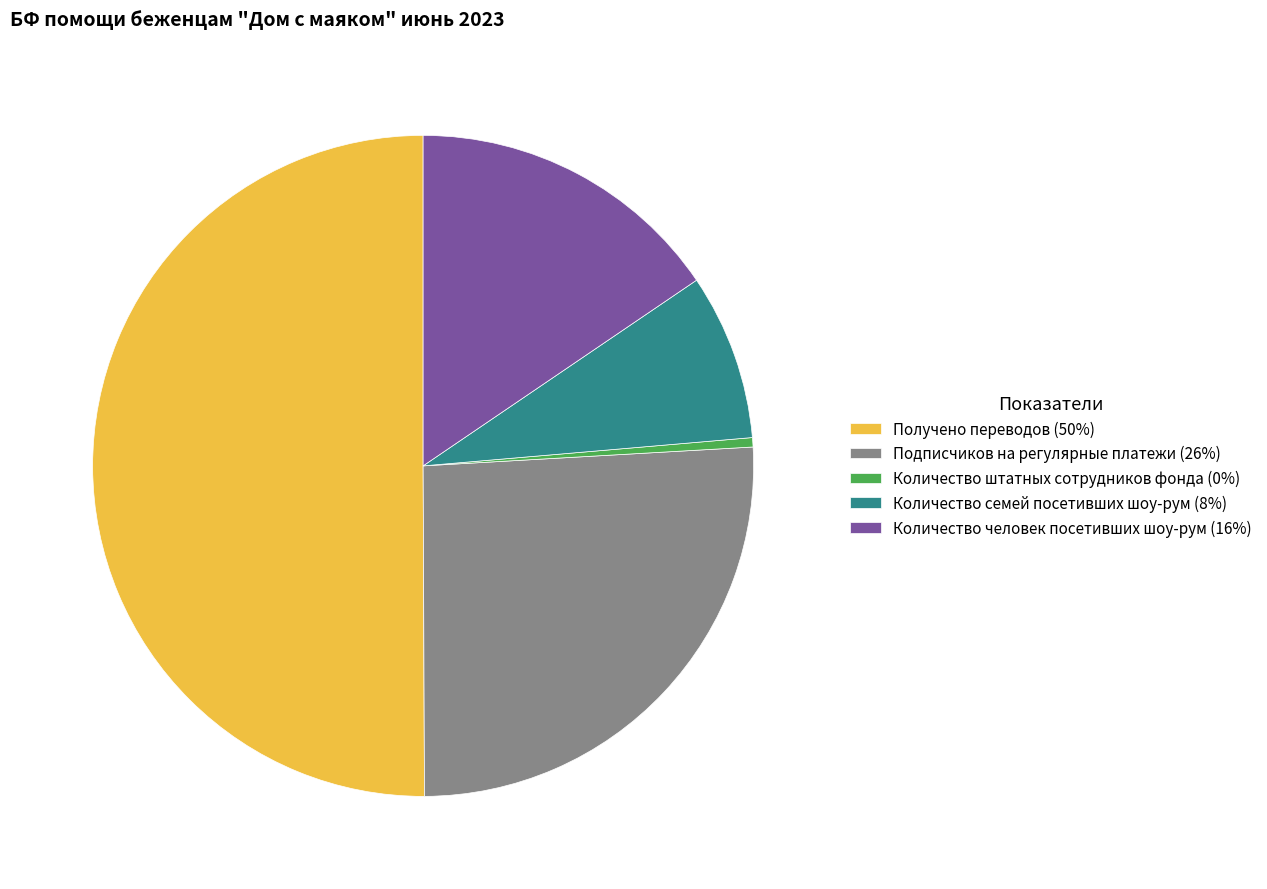

Which category has the biggest portion of the pie?

Получено переводов